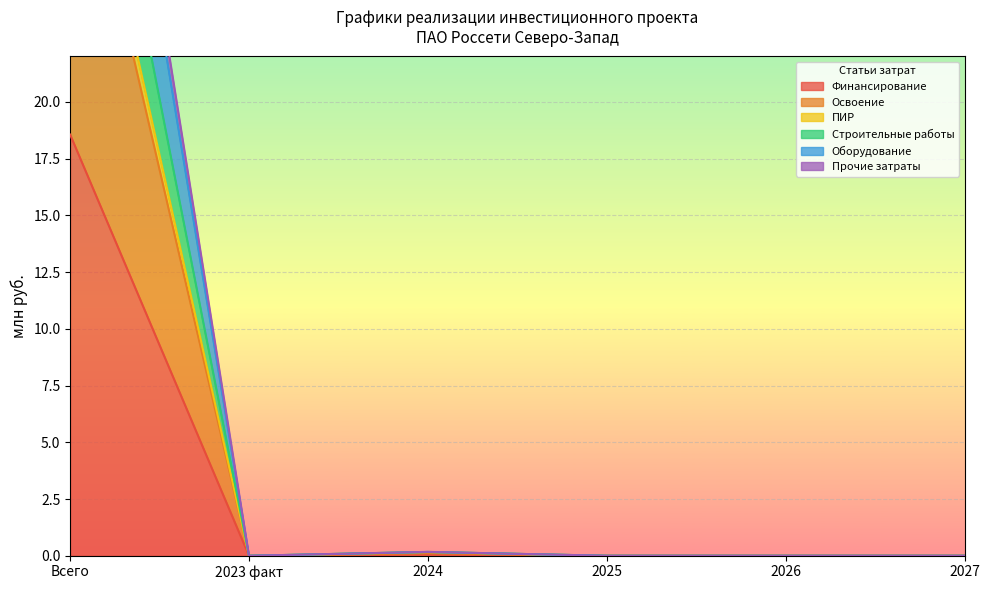

What is the maximum value for Финансирование?

18.6